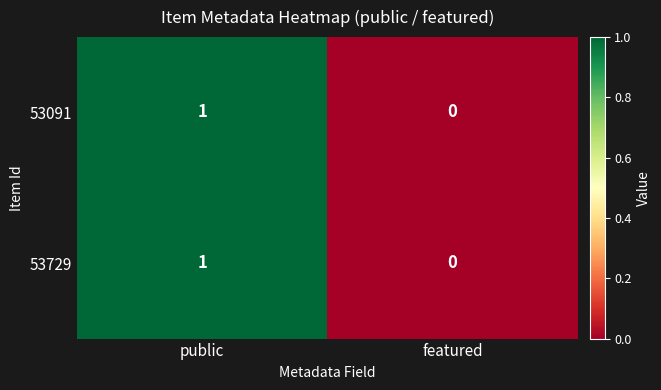

At which category is the sum across all series the highest?

public